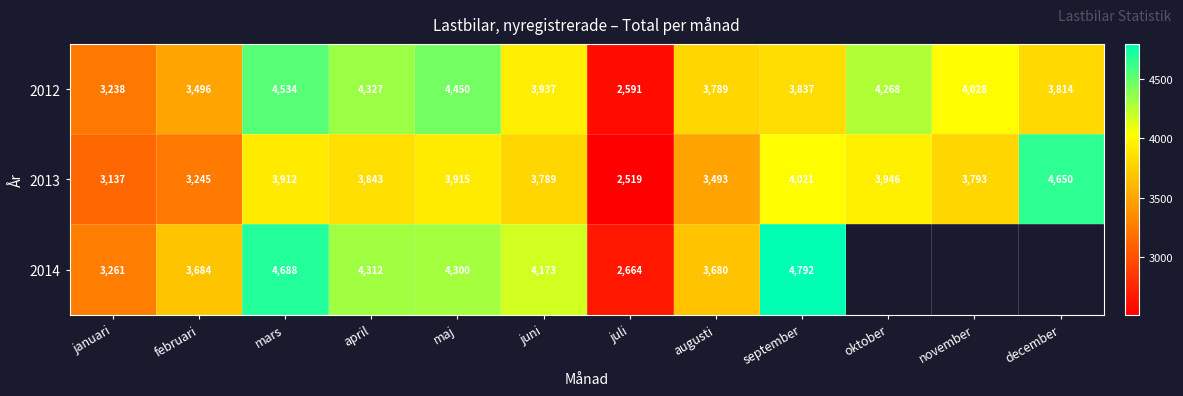

Between april and juni, which is larger?

april